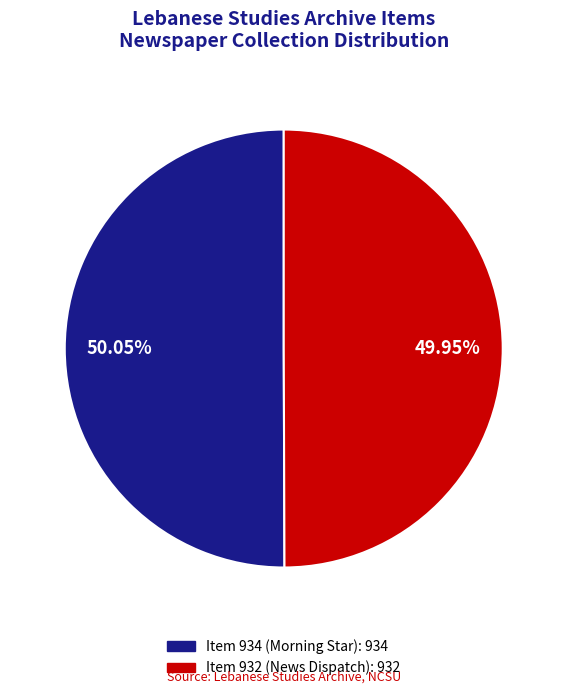

Do Item 934 (Morning Star) and Item 932 (News Dispatch) together represent more than half of the pie?

Yes